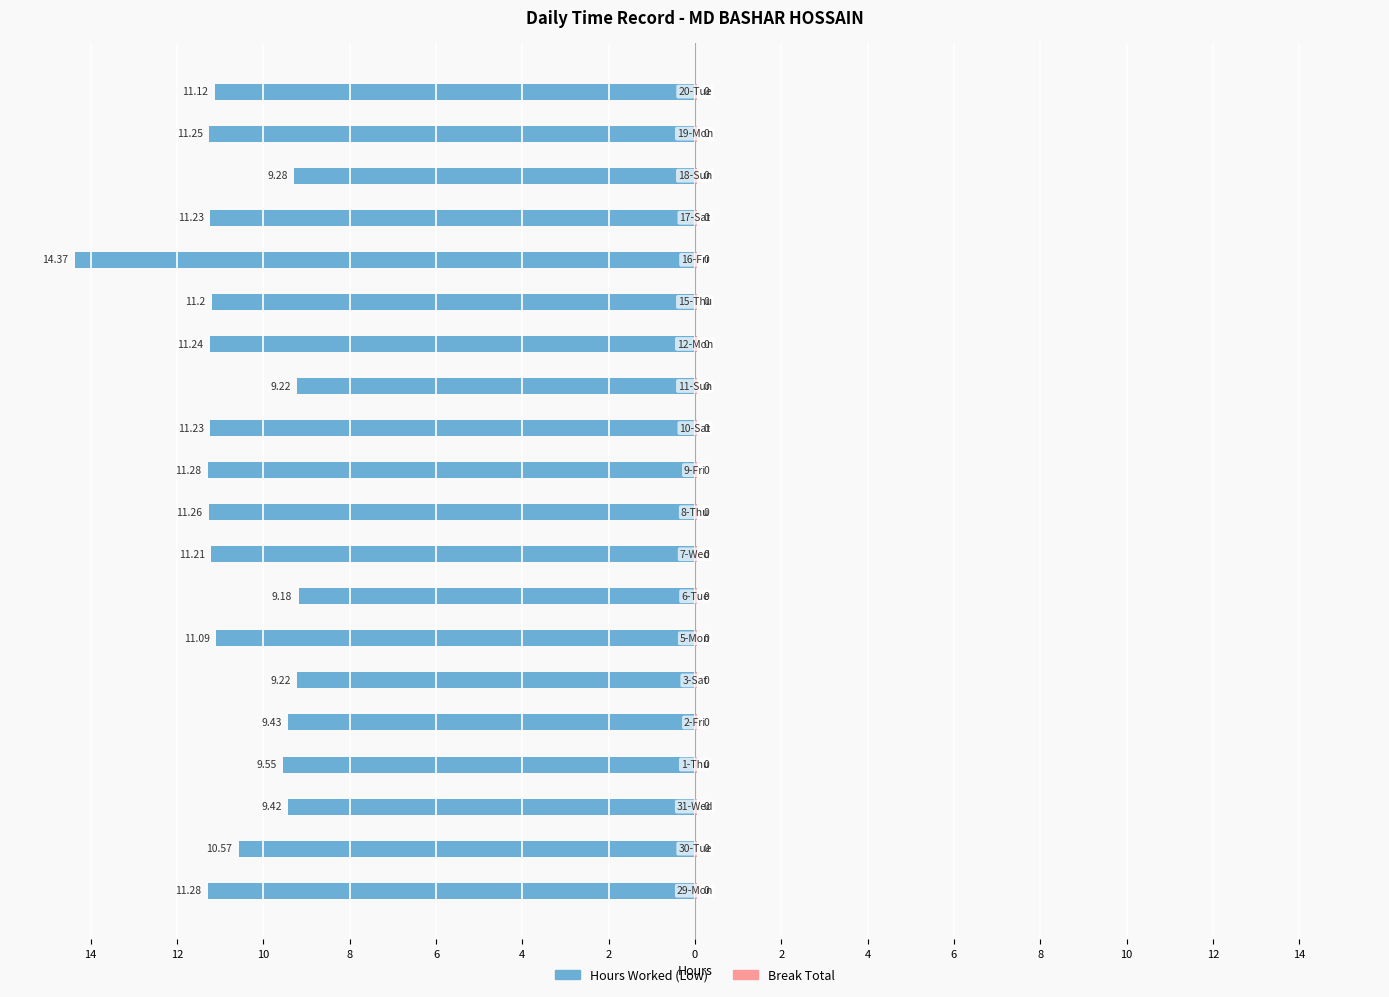

The value of Break Total at 16 is 0.3. True or false?

False